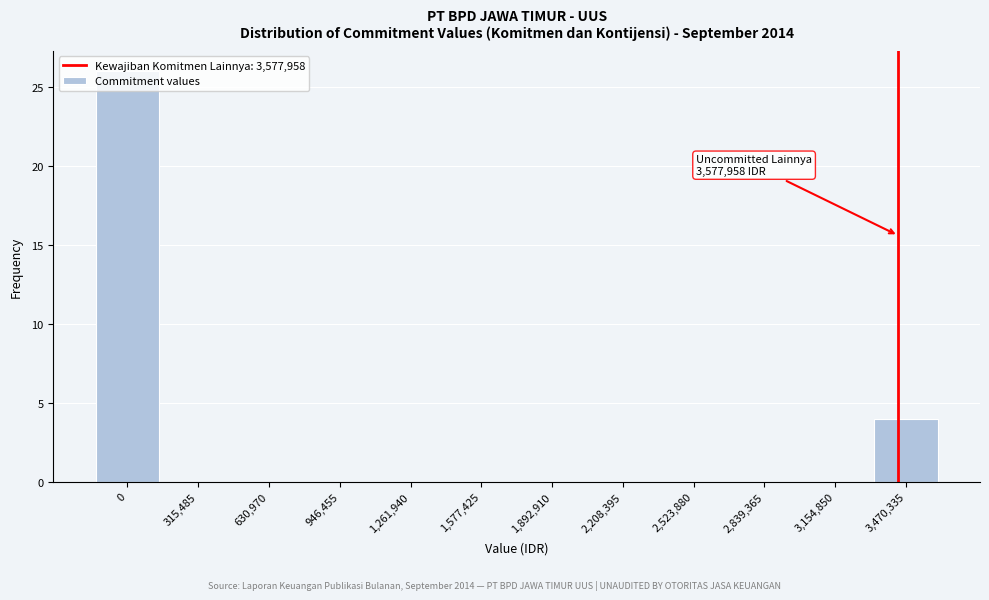

The chart shows a value of 0 at 2,208,395. True or false?

True